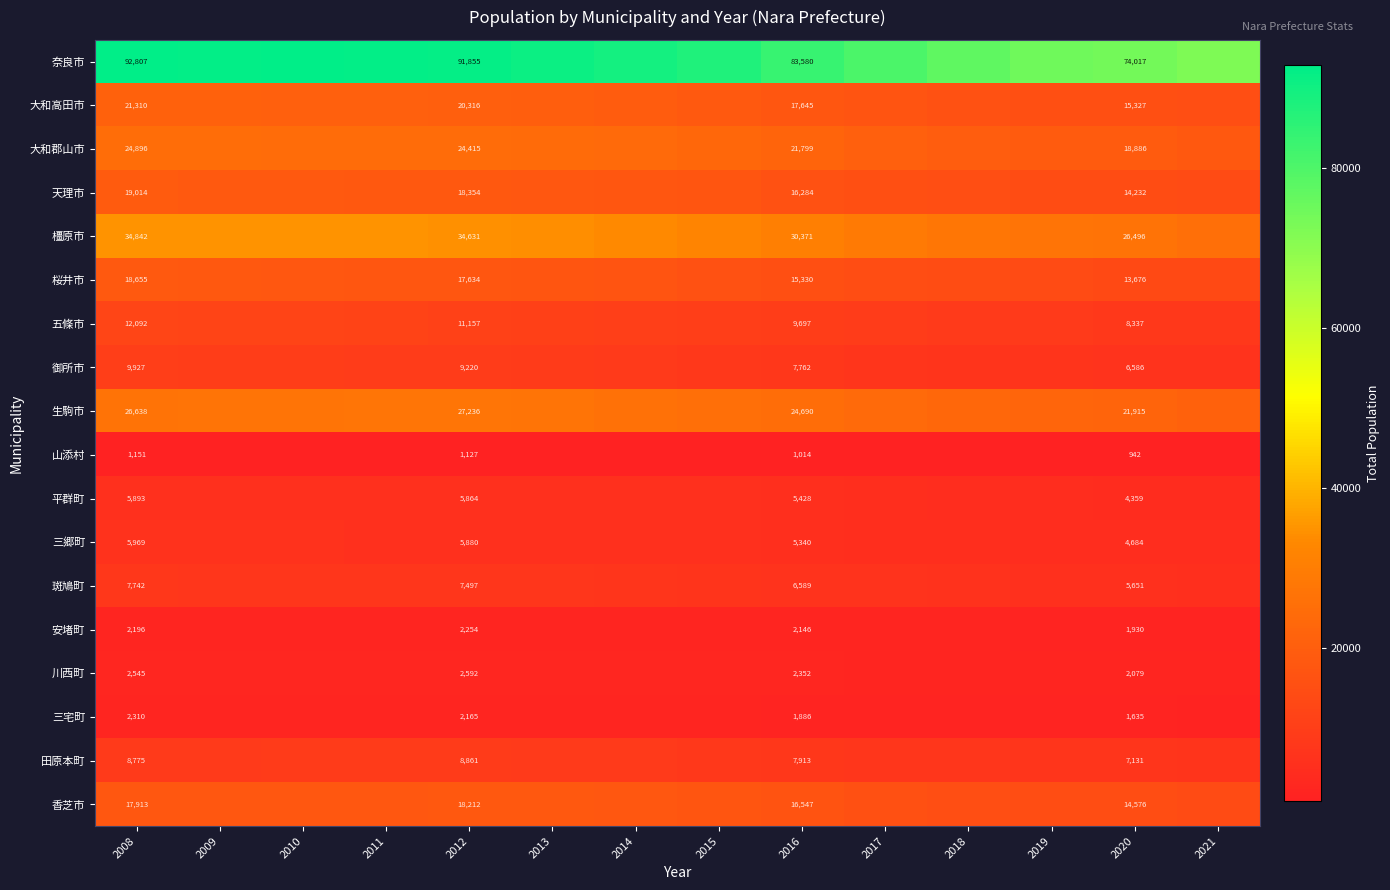

What is the total value across all series at 2020?

242459